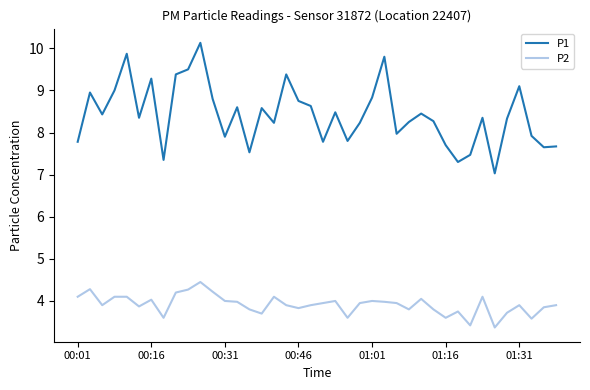

True or false: P2 and P1 cross at least once.

False